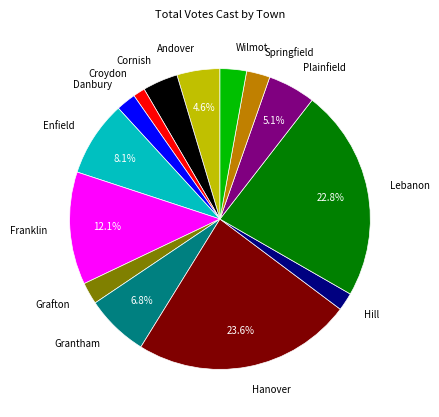

What percentage is the Grantham slice, to the nearest percent?

7%